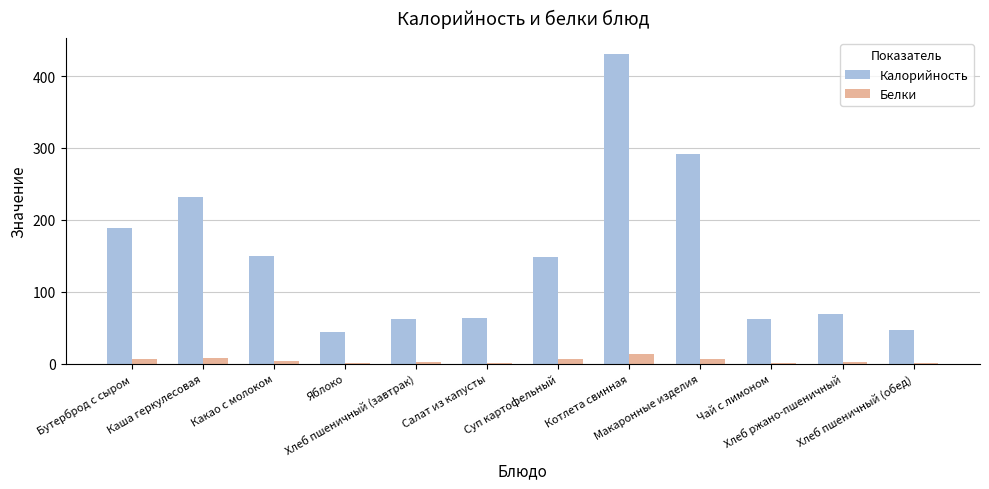

What is the maximum value shown in the chart?

431.1